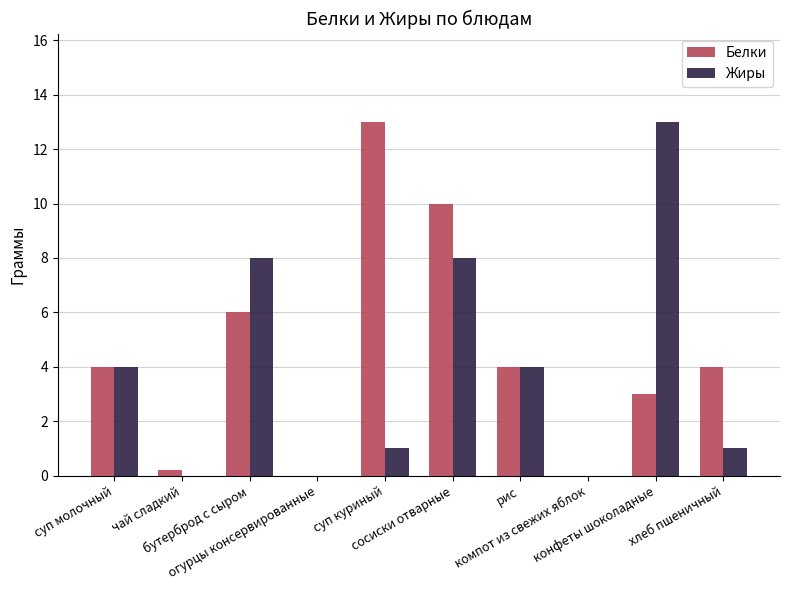

What is the highest value of the Жиры series?

13.0